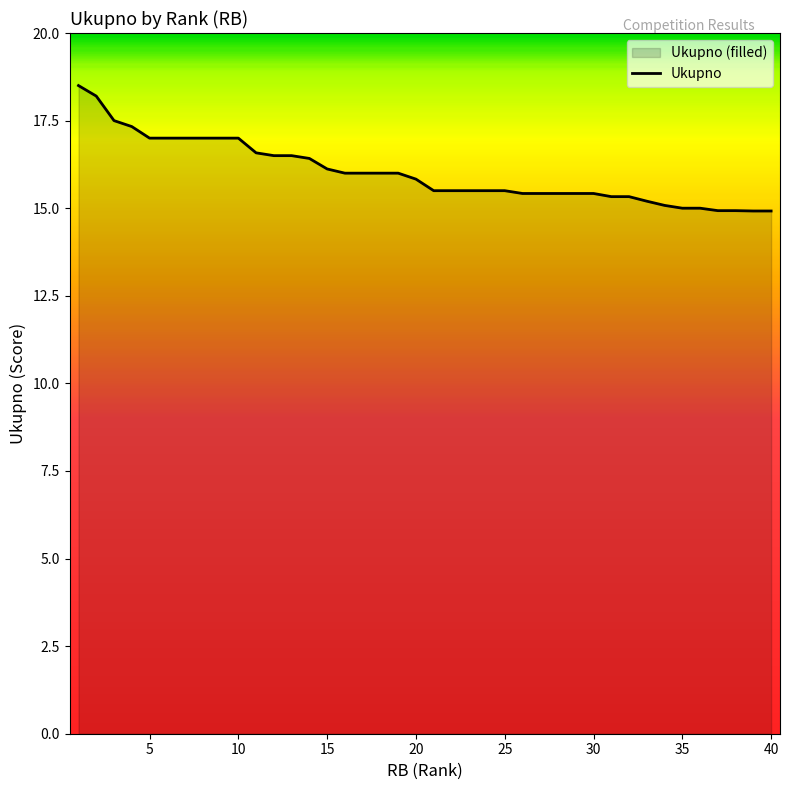

What is the greatest value displayed?

18.5